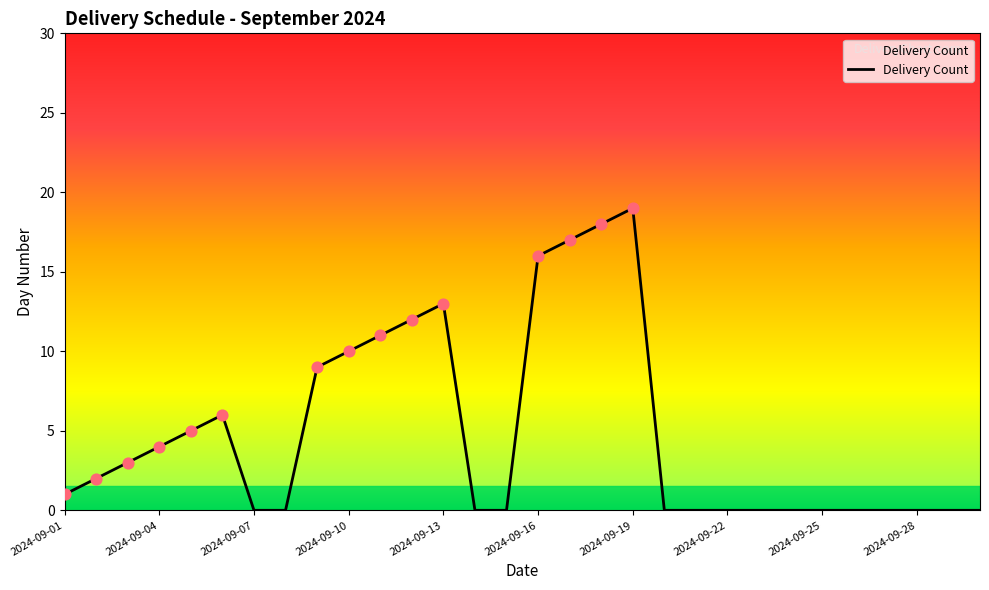

What is the maximum value shown in the chart?

19